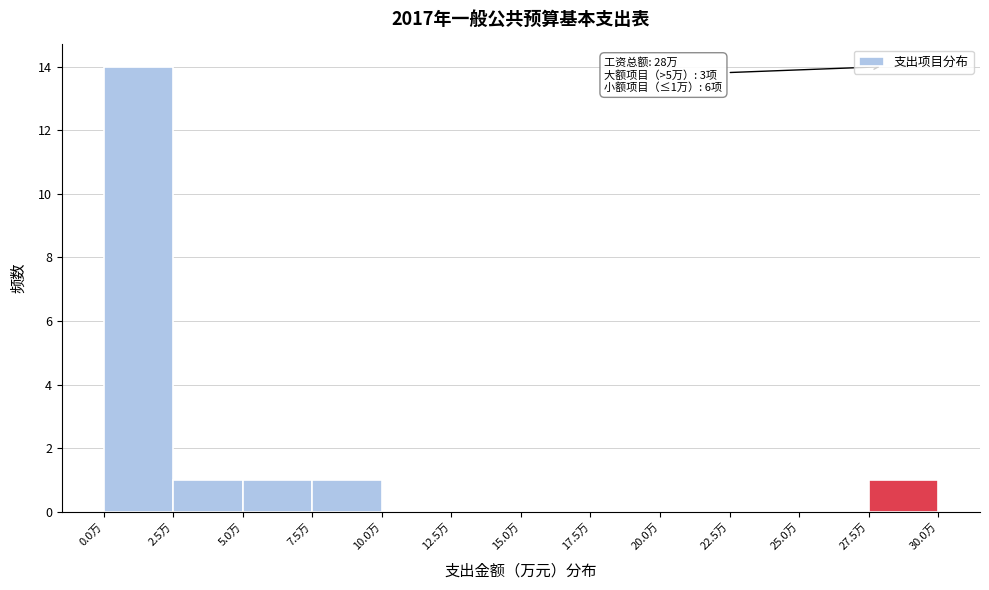

Which range on the x-axis has the tallest bar?

0.0 to 2.5